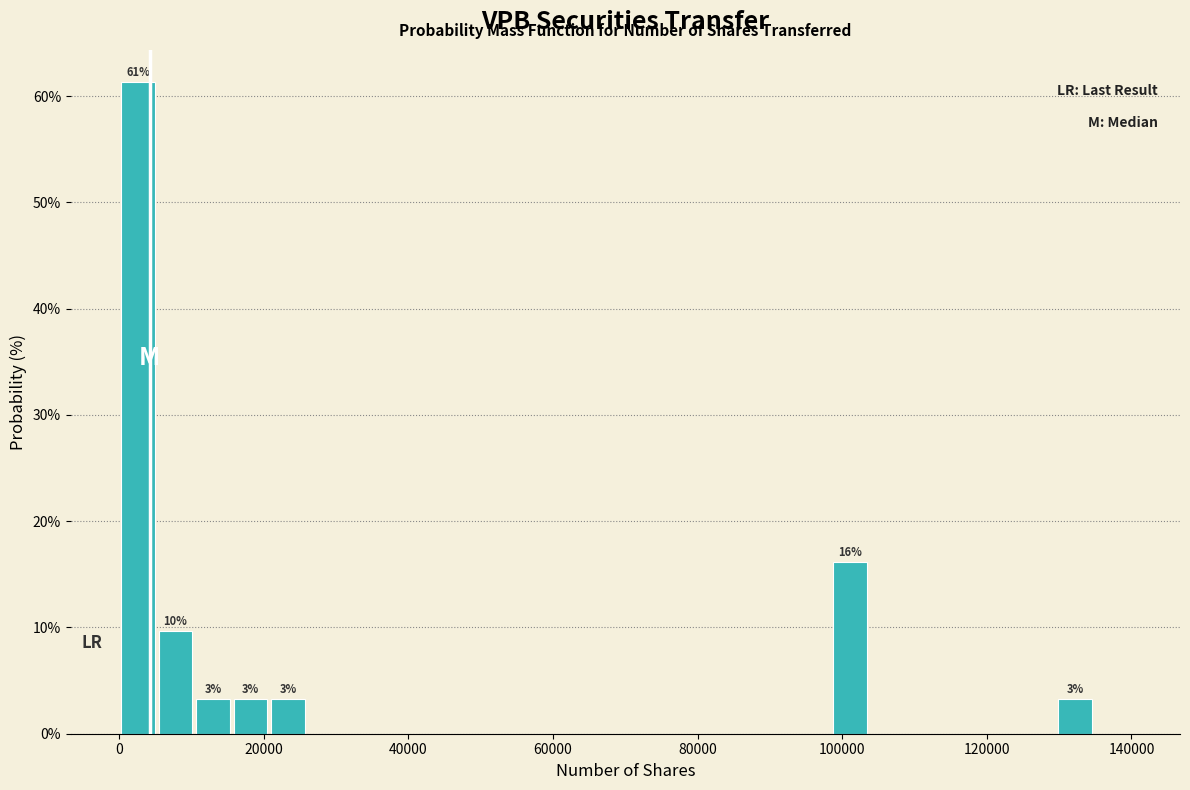

Read against the x-axis, roughly where is the centre of the tallest bar?

2000